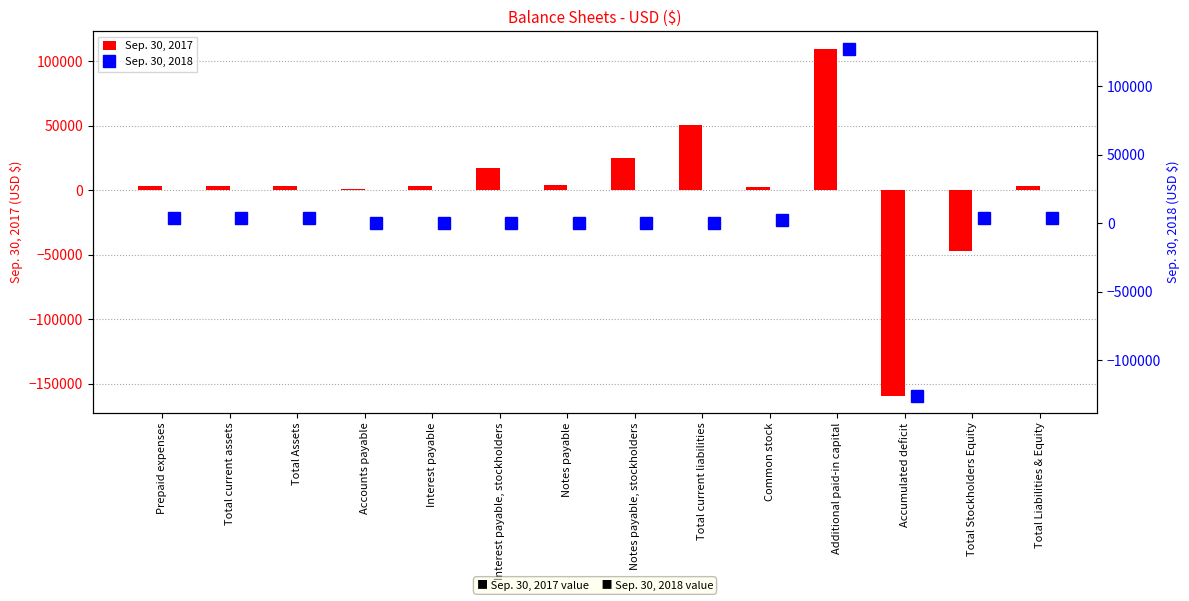

The value of Sep. 30, 2017 at Interest payable, stockholders is 17122. True or false?

True